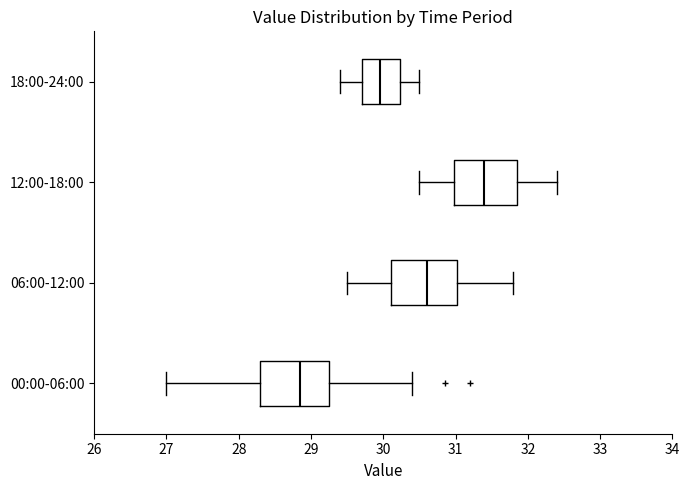

Where is the right edge of the box for 12:00-18:00 on the x-axis? The values are not printed on the chart, so give them approximately, as read against the axis.

31.9